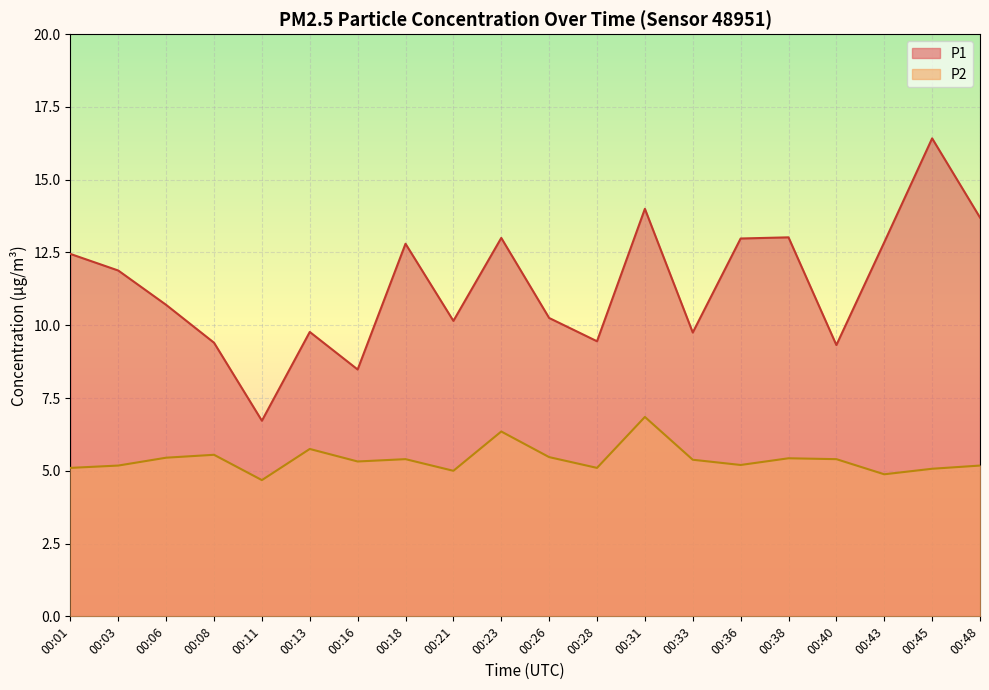

True or false: P1 has more than 0 interior local peaks.

True